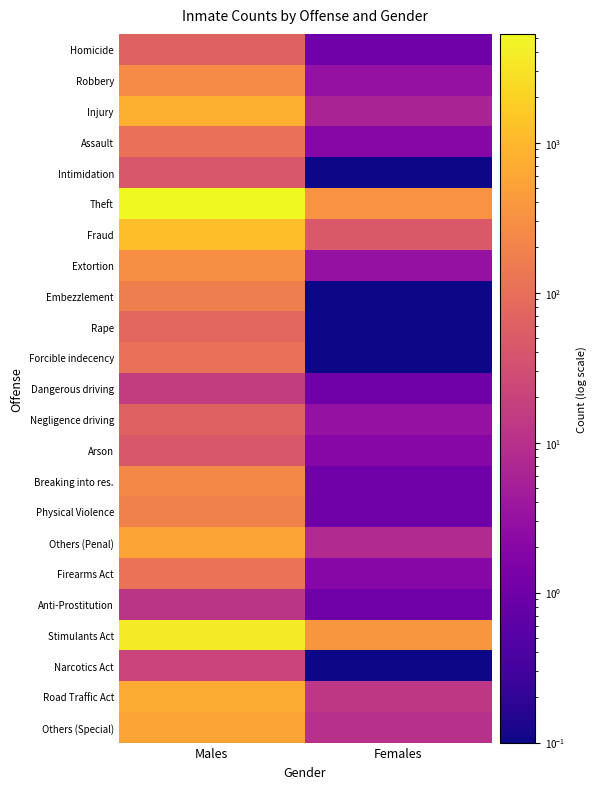

At which category does the chart reach its minimum across all series?

Females